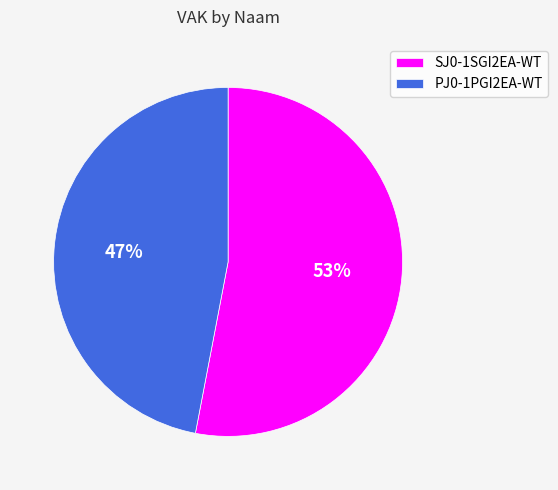

Which slice is the smallest?

PJ0-1PGI2EA-WT